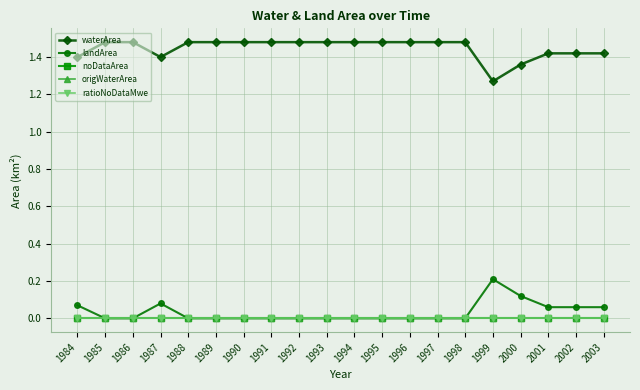

At how many categories does at least one series exceed 1?

20